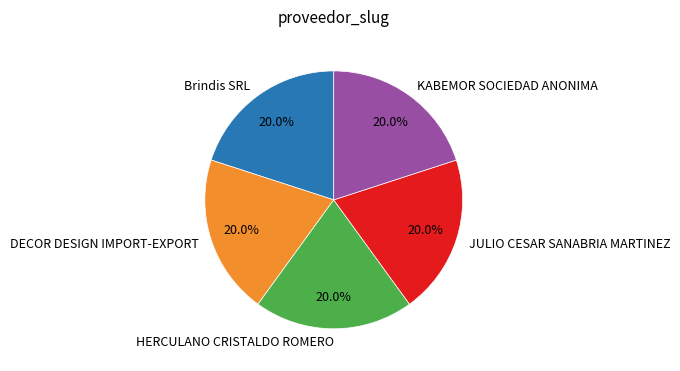

Do HERCULANO CRISTALDO ROMERO and KABEMOR SOCIEDAD ANONIMA together represent more than half of the pie?

No